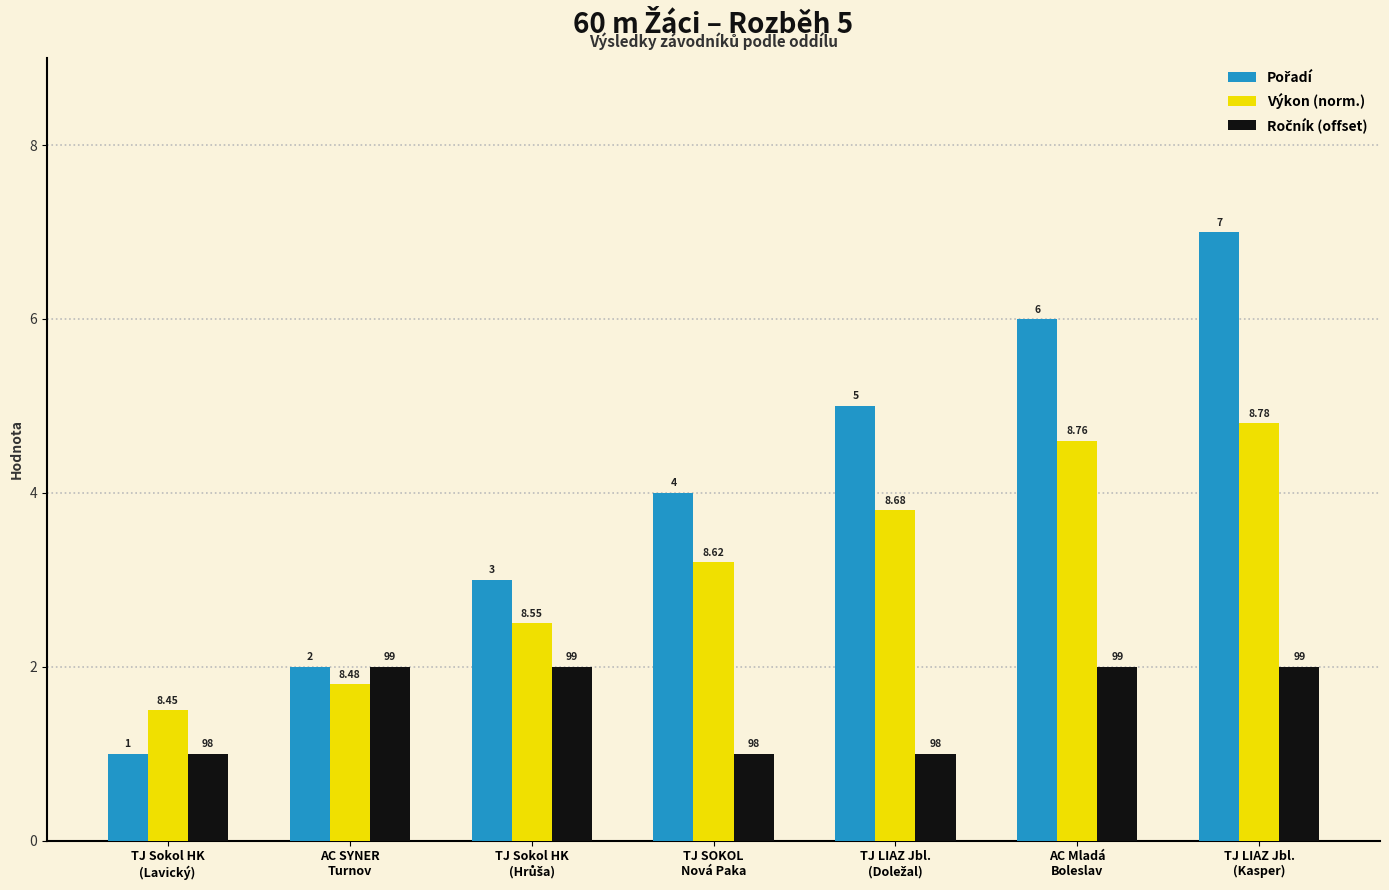

How many bars are there in total?

21